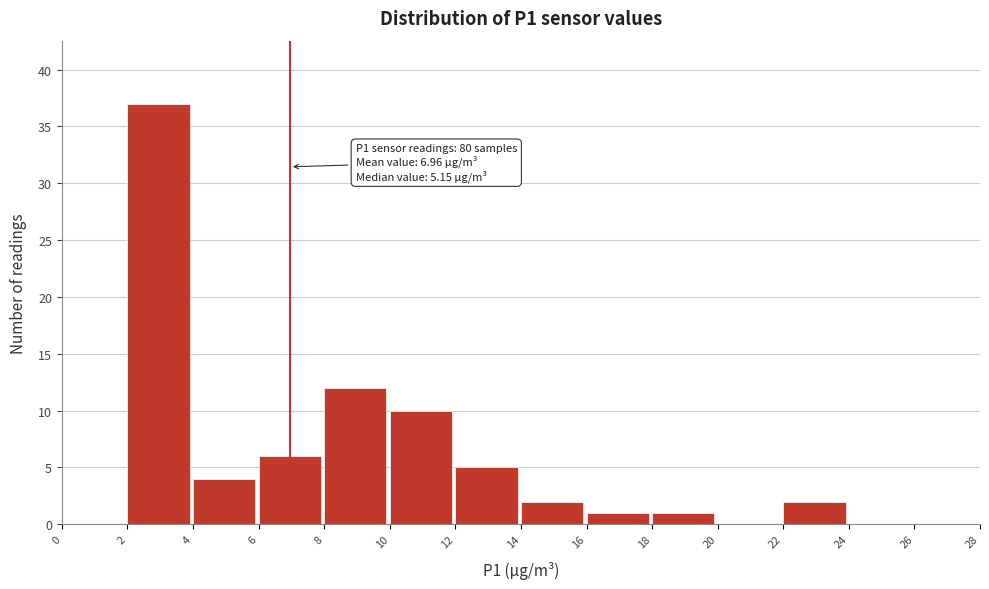

Over which range of the x-axis is the bar tallest?

2 to 4